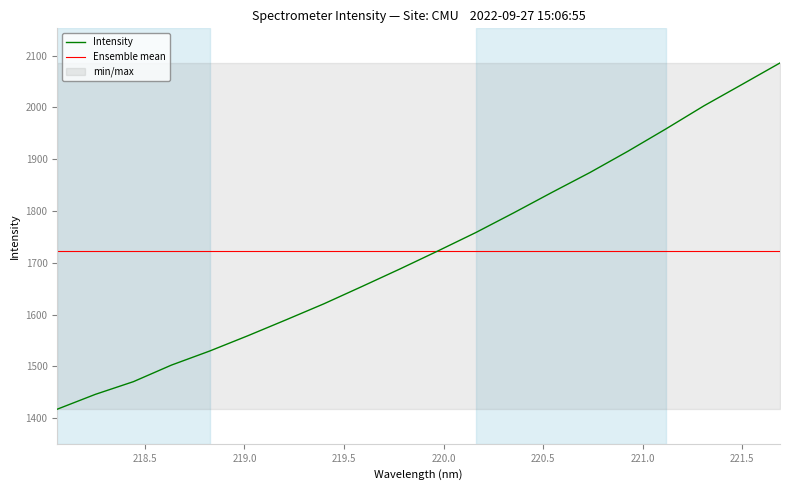

What is the label of the 16th point from the left?

220.9264